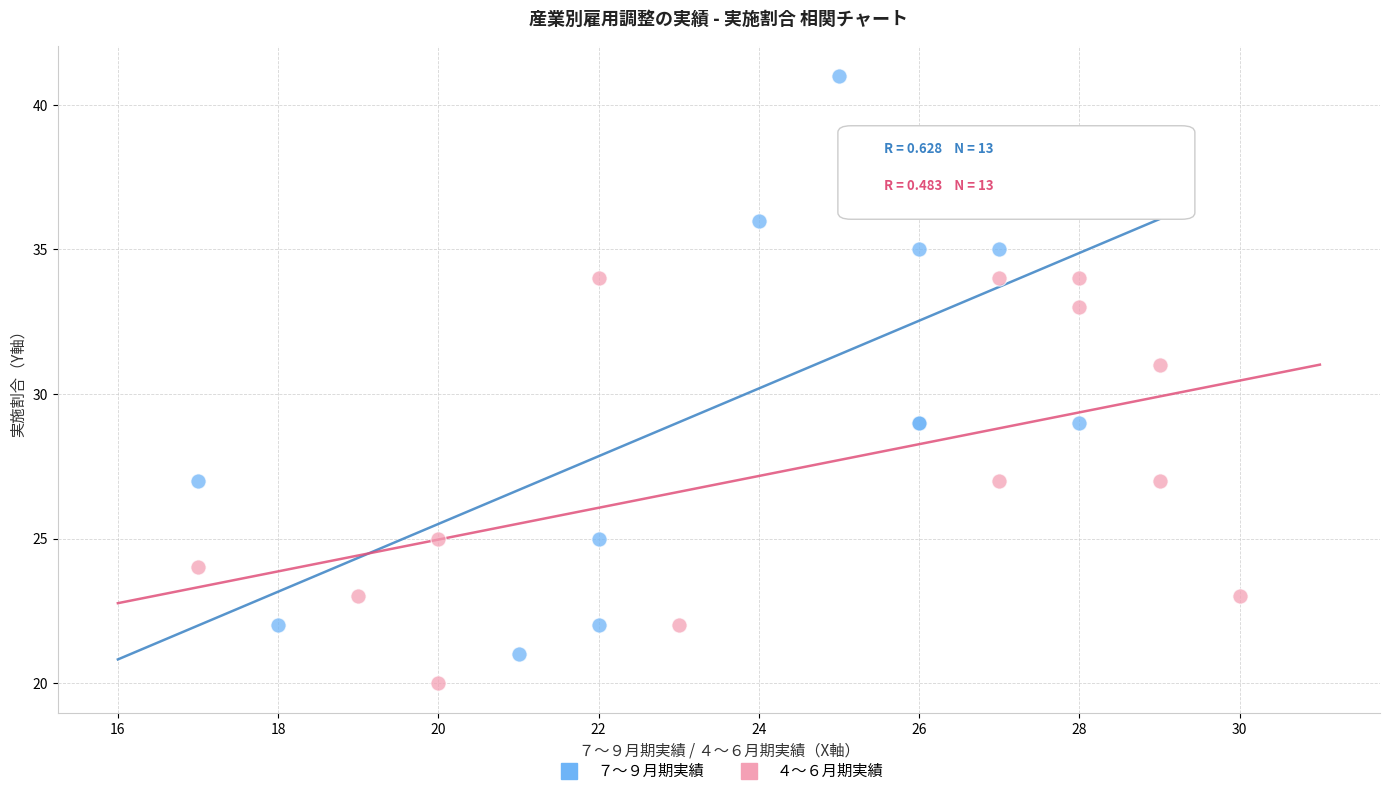

Which series reaches the maximum Y coordinate?

７～９月期実績